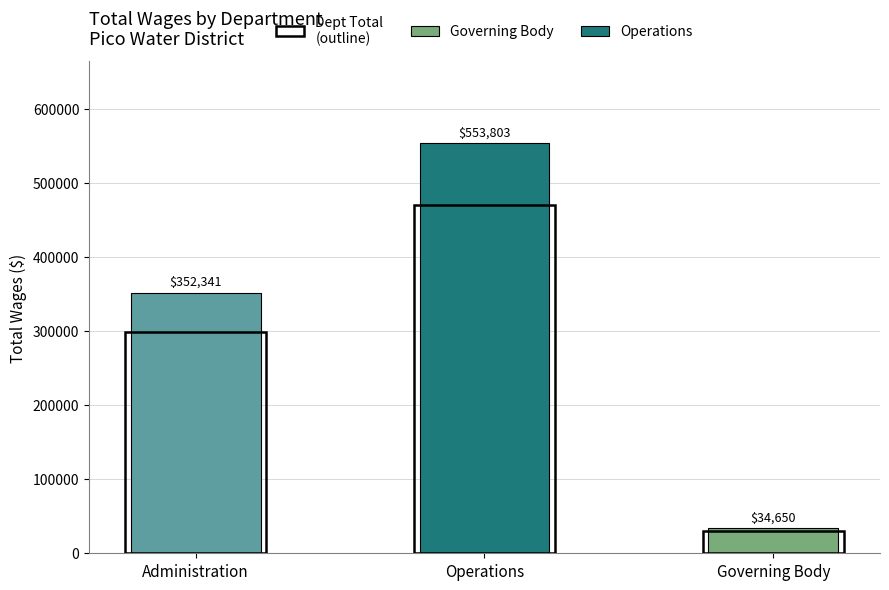

What is the change in value from Administration to Operations?

+201462